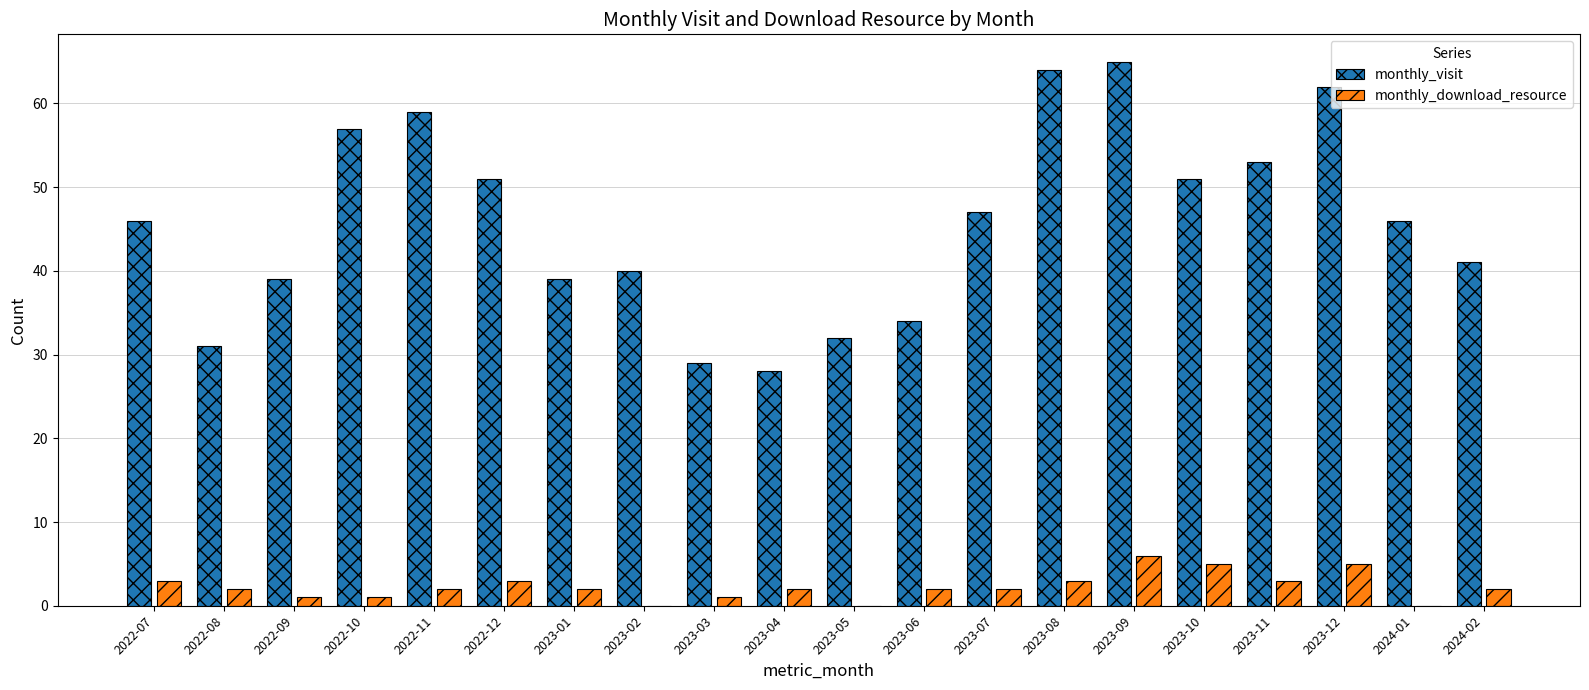

What are all the series names shown in the legend?

monthly_visit, monthly_download_resource